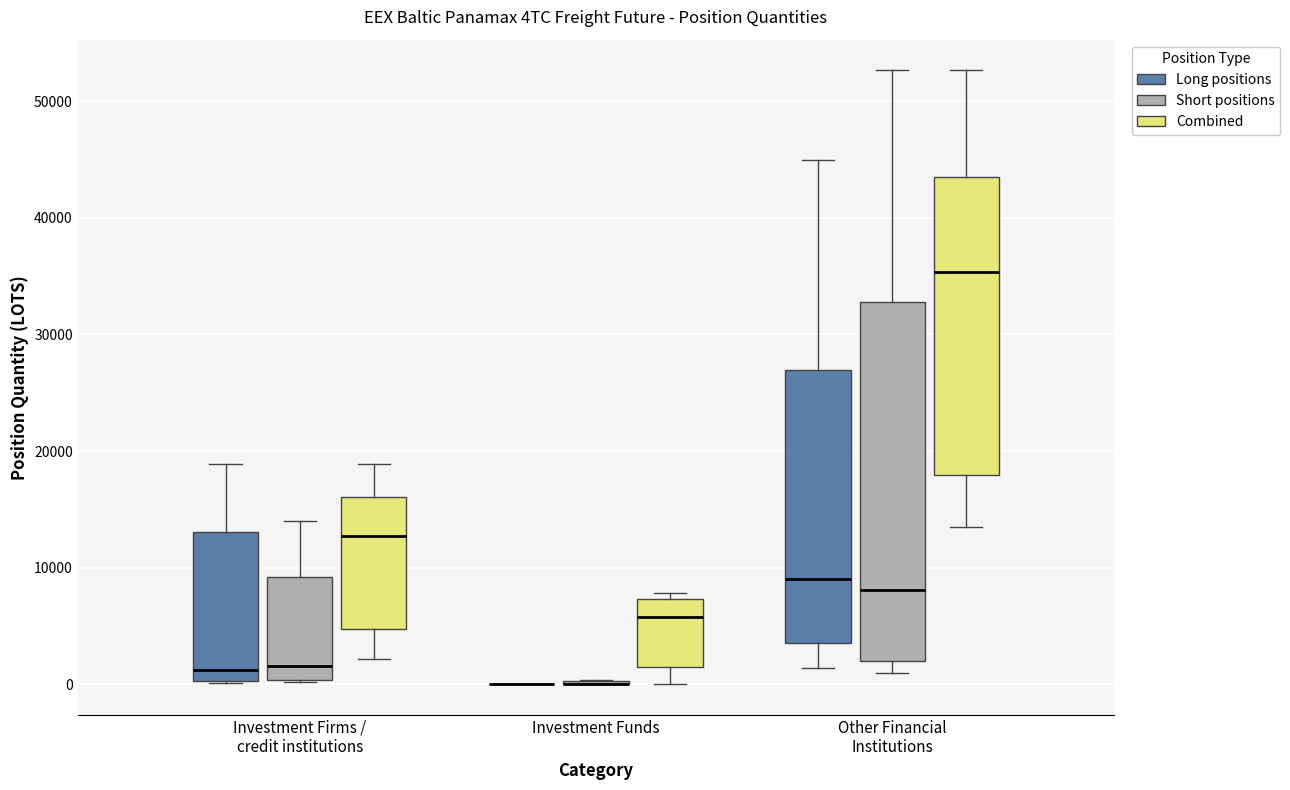

Comparing the boxes themselves (not the whiskers), which one is the tallest?

Other Financial Institutions (Short positions)